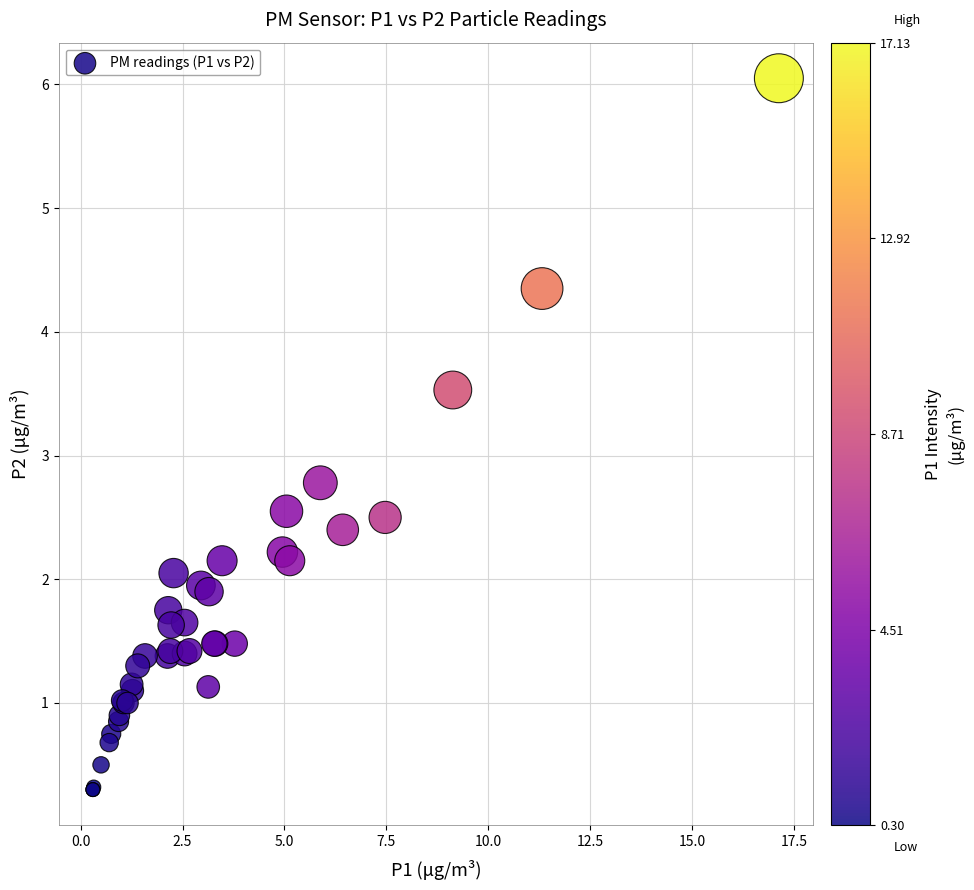

What Y value in the scatter plot is closest to 3?

2.8